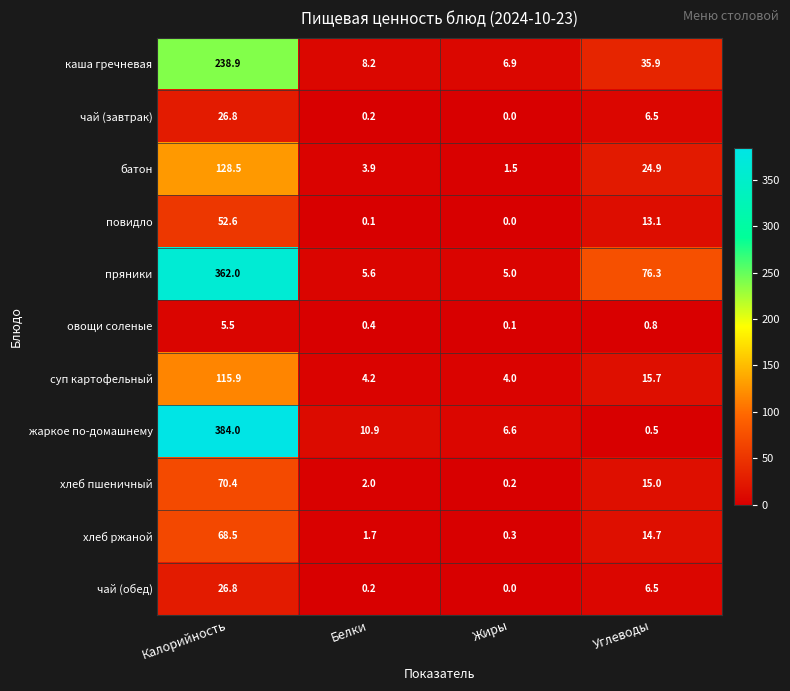

True or false: овощи соленые has a value of 0.8 at Углеводы.

True